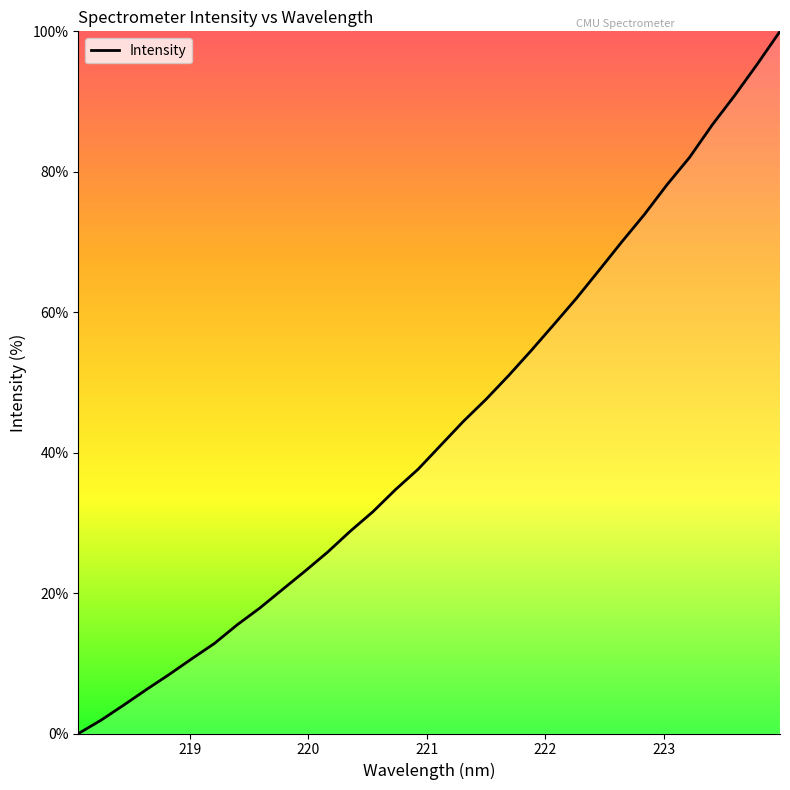

What is the greatest value displayed?

100.0